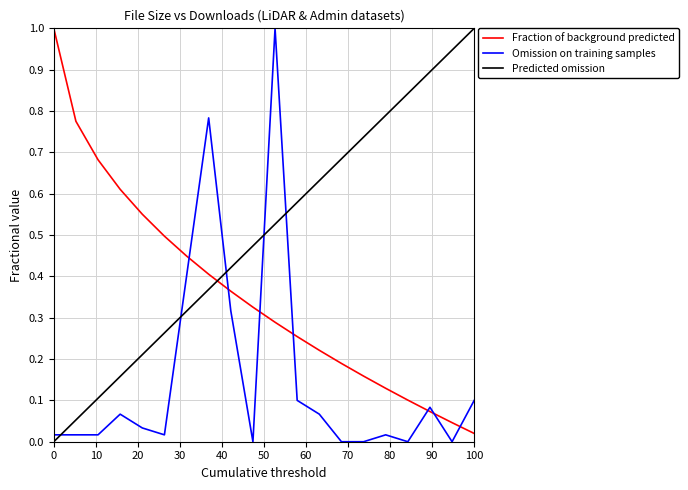

True or false: Fraction of background predicted and Predicted omission intersect in this chart.

True